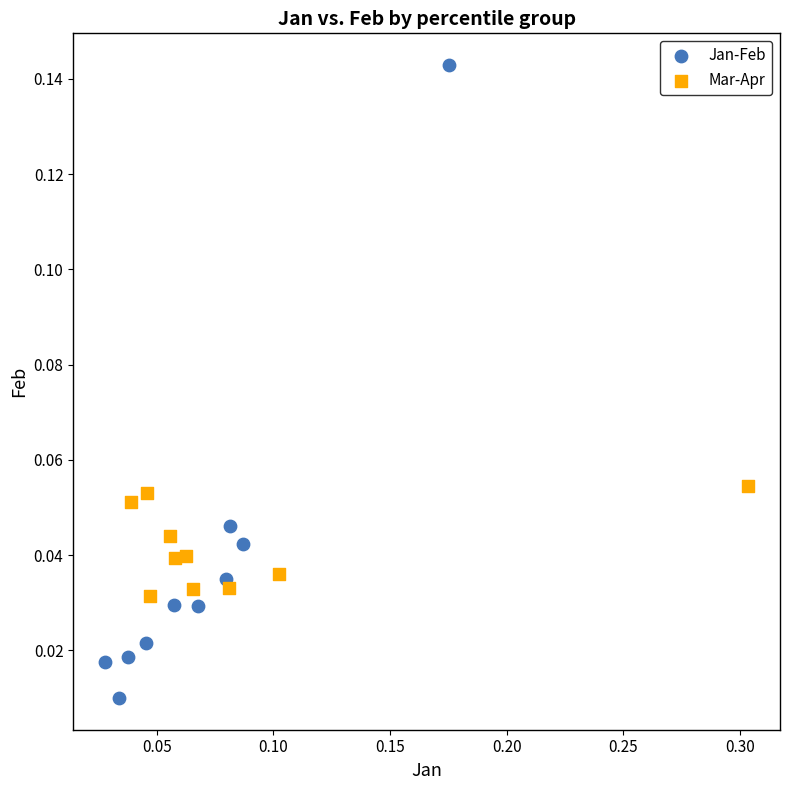

Which series has the largest Y range (max minus min)?

Jan-Feb